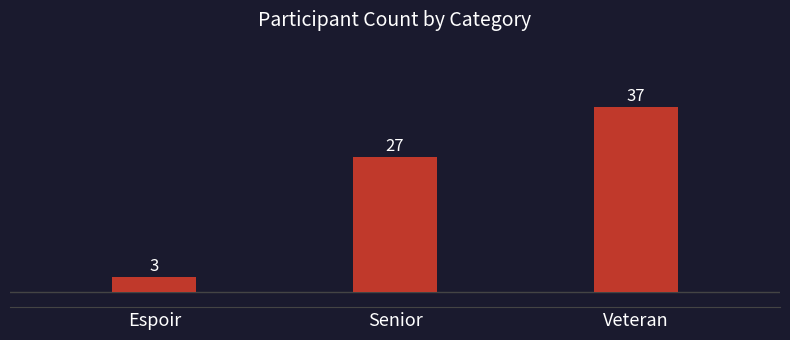

What is the change in value from Espoir to Senior?

+24